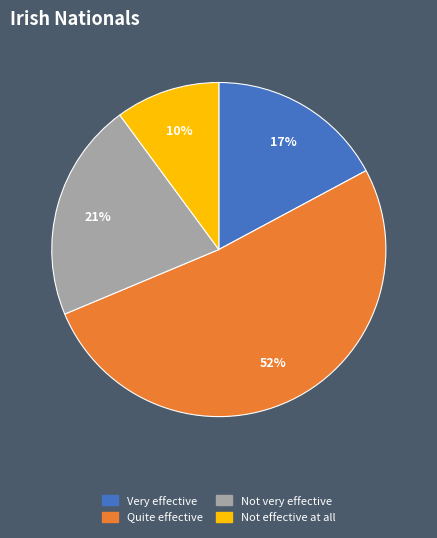

How many segments does this pie chart have?

4